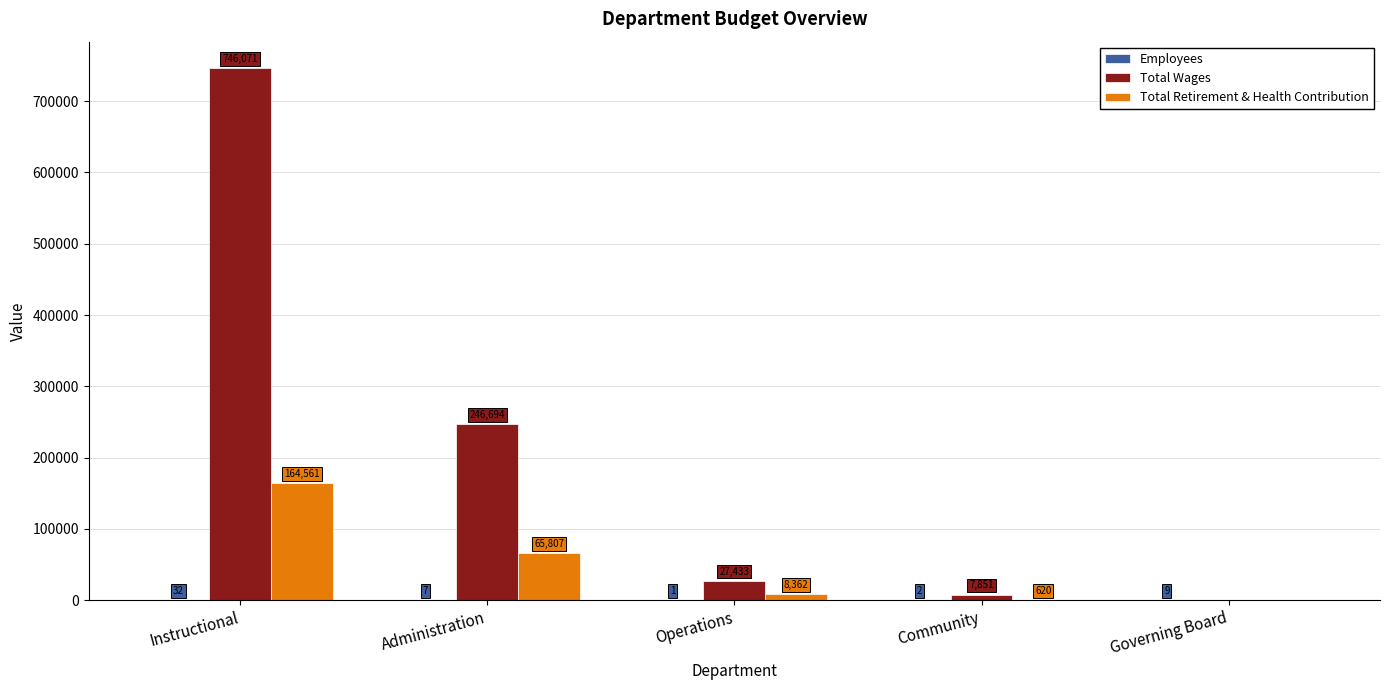

Which series changed the most between Operations and Community?

Total Wages